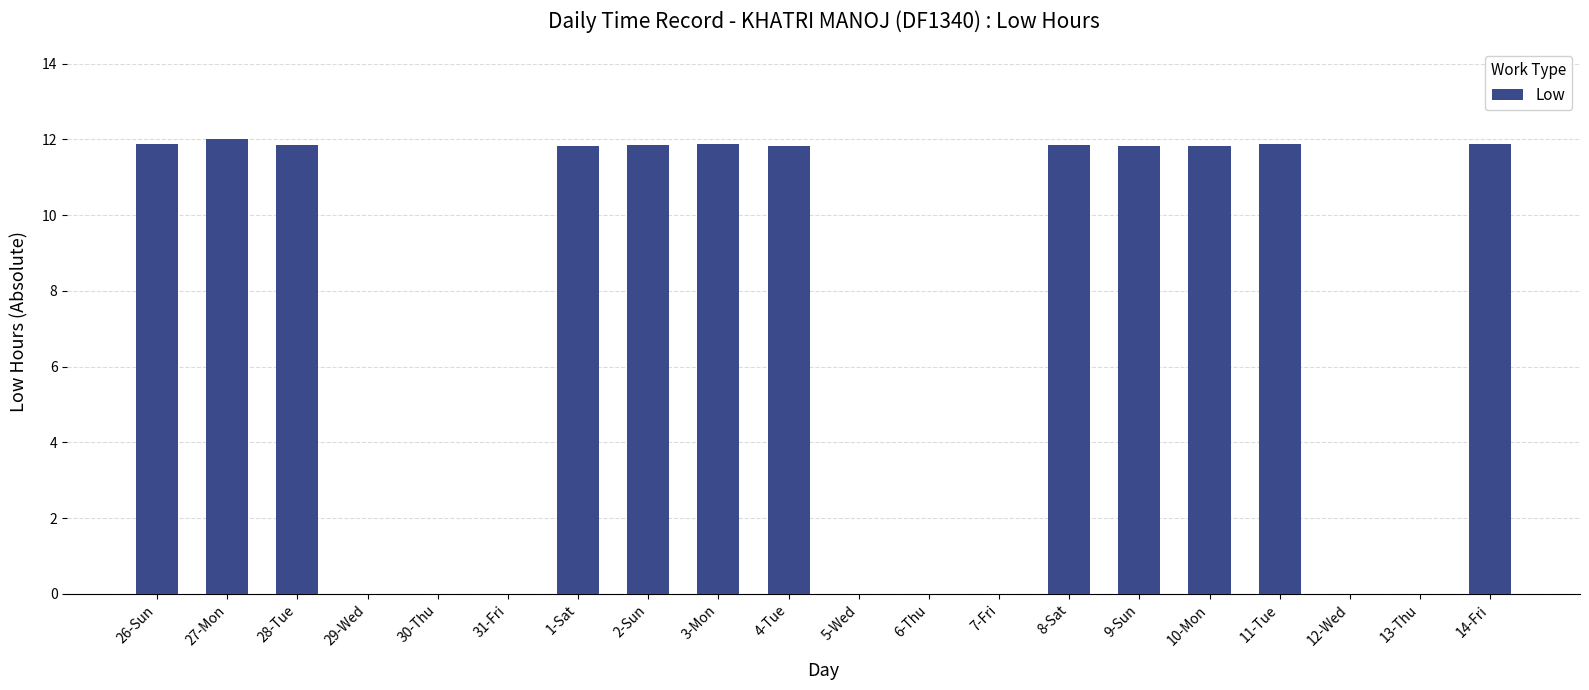

What is the greatest value displayed?

12.0